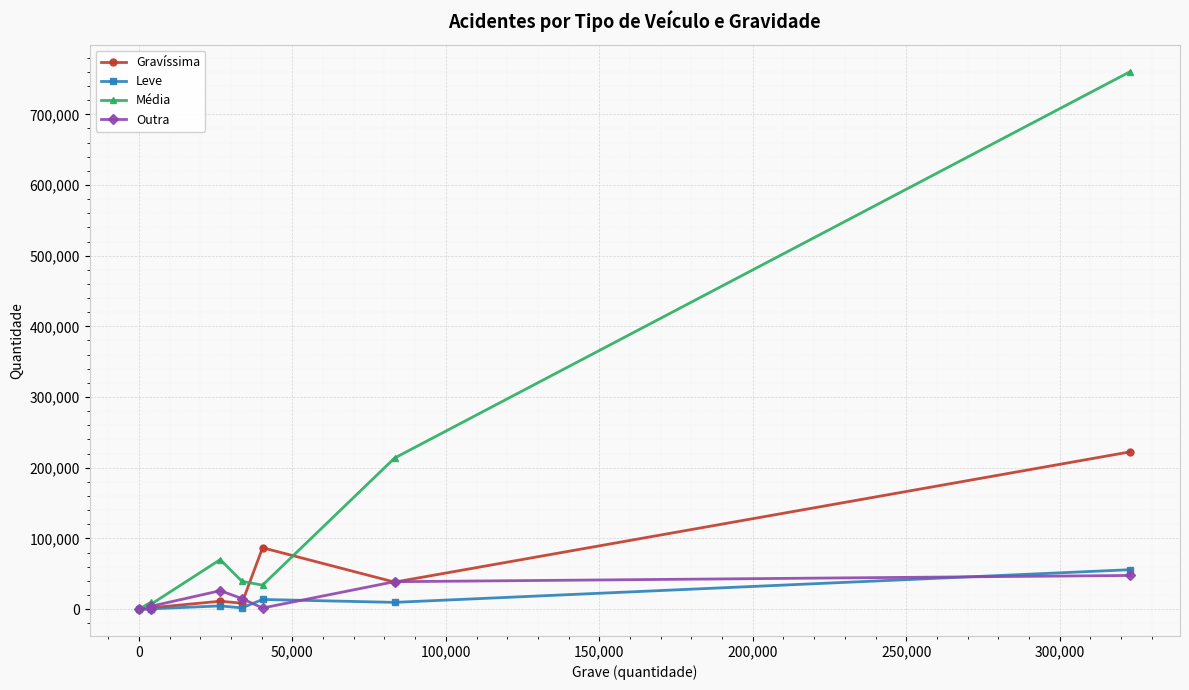

What is the minimum value shown in the chart?

8